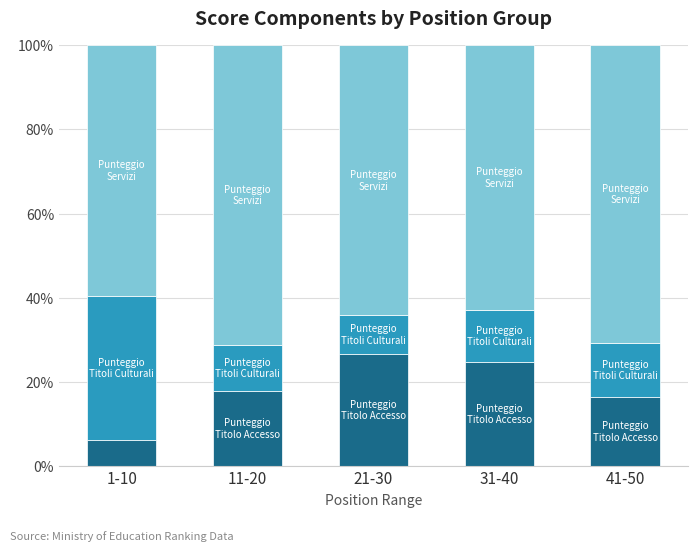

What is the total value across all series at 21-30?

100.0